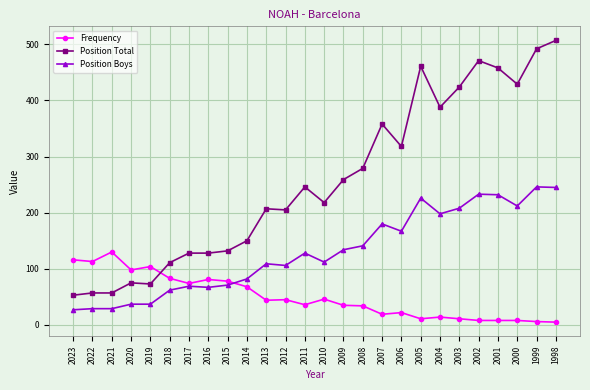

List the series in order of their overall mean, highest first.

Position Total, Position Boys, Frequency